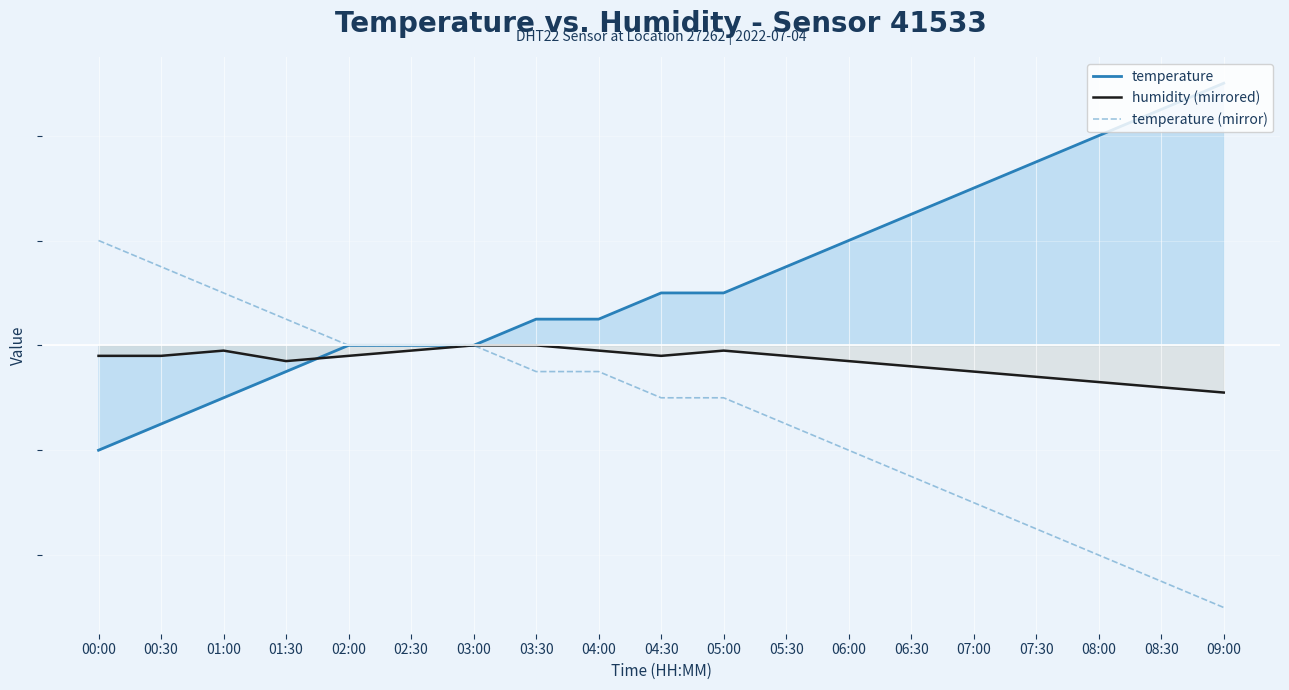

The temperature (mirror) series shows -10.0 at 05:00. True or false?

True